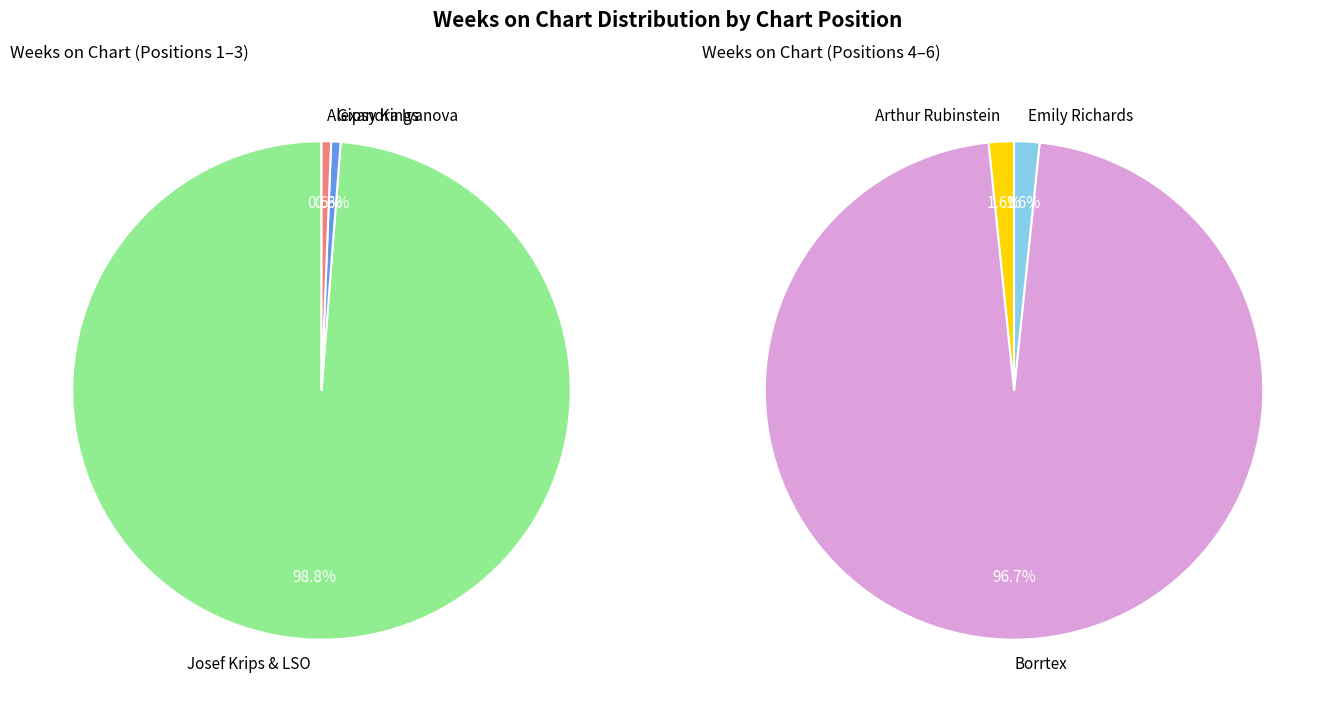

How many segments does this pie chart have?

6